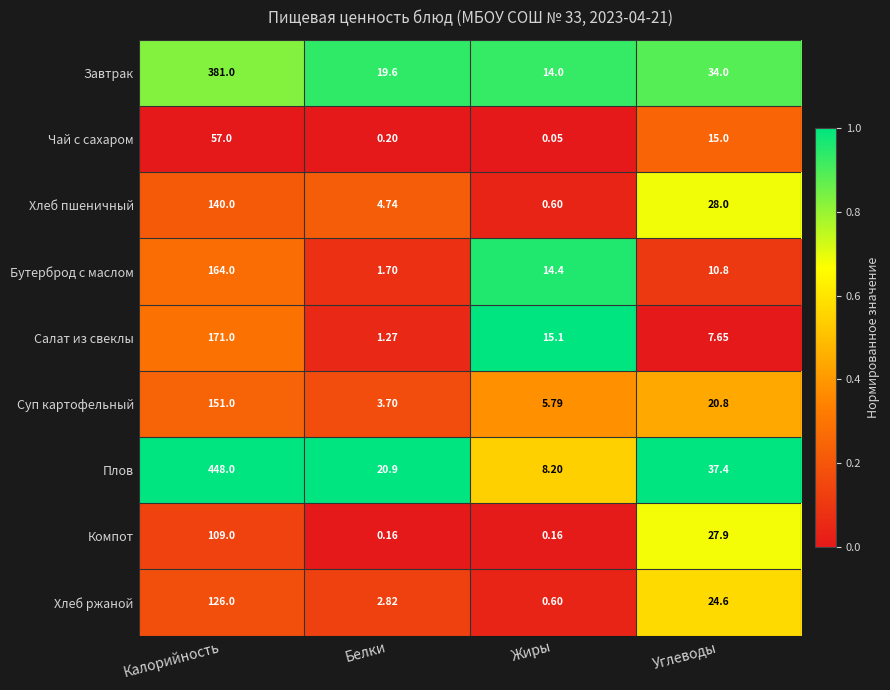

At which label does Суп картофельный reach its minimum?

Белки